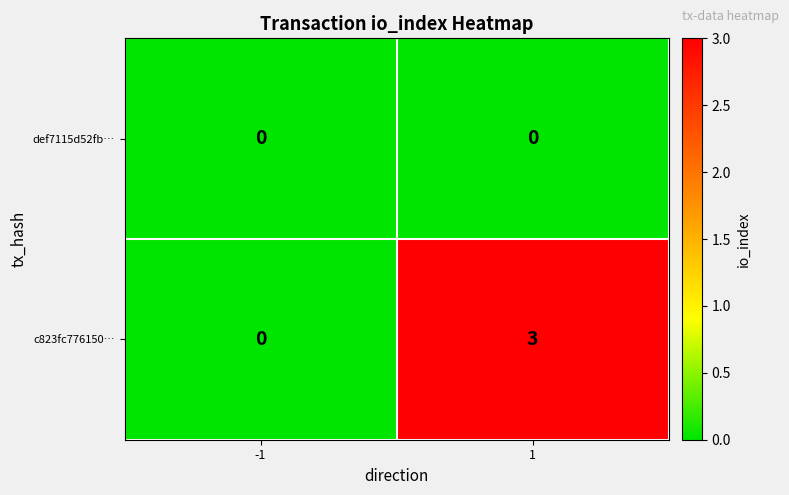

Which series has the largest range (max minus min)?

c823fc776150…